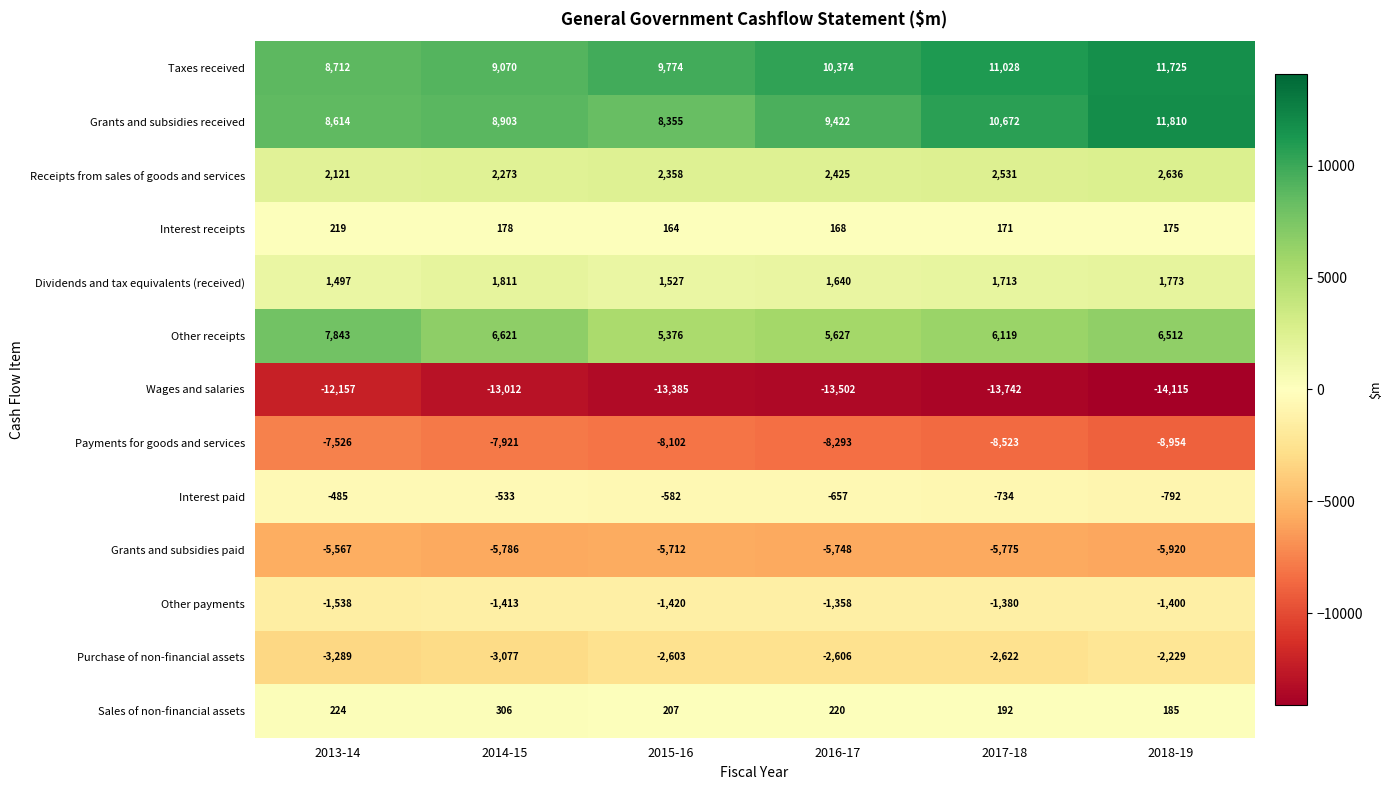

What is the sum of the Grants and subsidies paid values at 2013-14 and 2015-16?

-11279